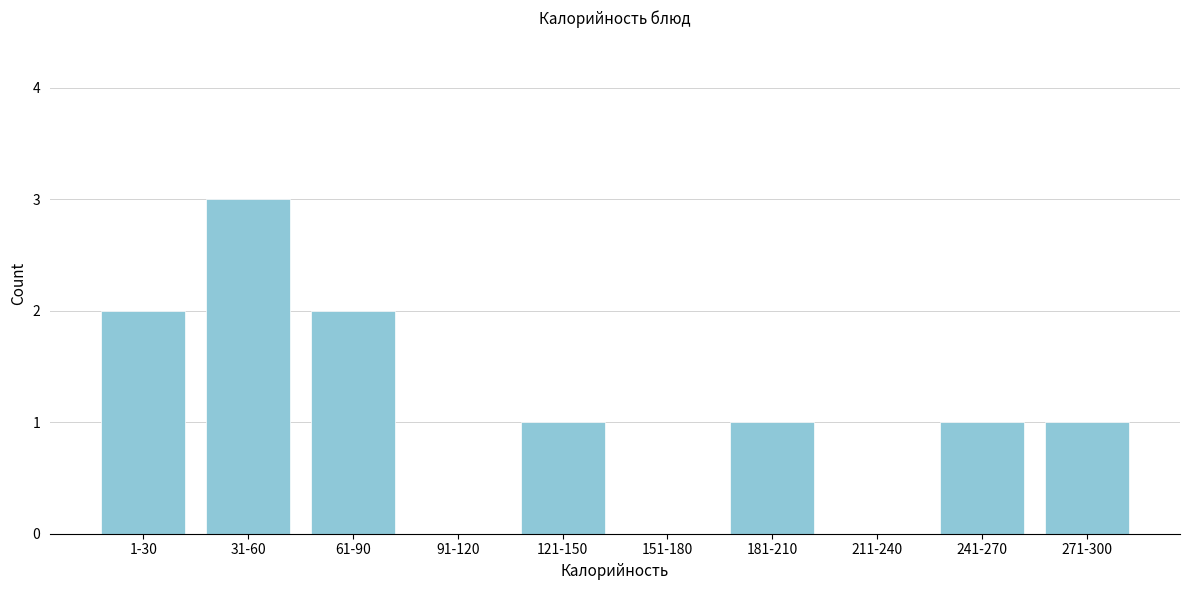

Reading right to left, what are all the values shown in this chart?

271-300=1	241-270=1	211-240=0	181-210=1	151-180=0	121-150=1	91-120=0	61-90=2	31-60=3	1-30=2